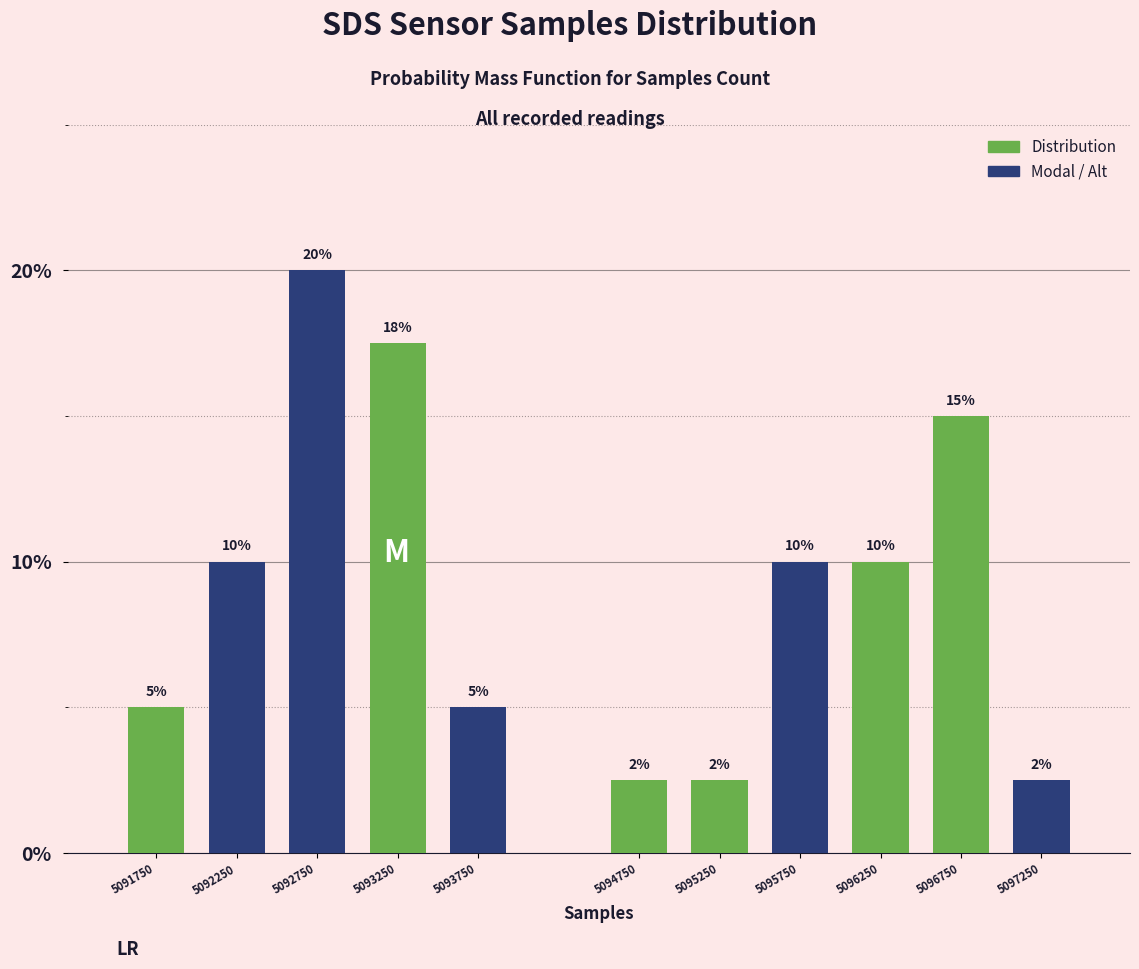

True or false: the data shows 1.0 at 5097250.

False